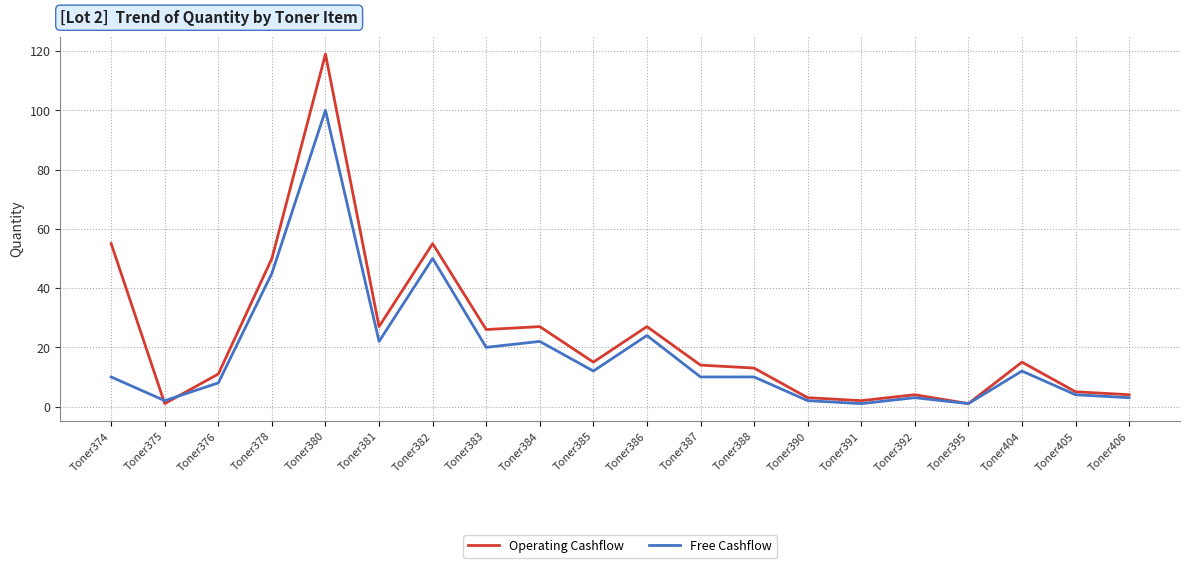

List the series in order of their overall mean, lowest first.

Free Cashflow, Operating Cashflow